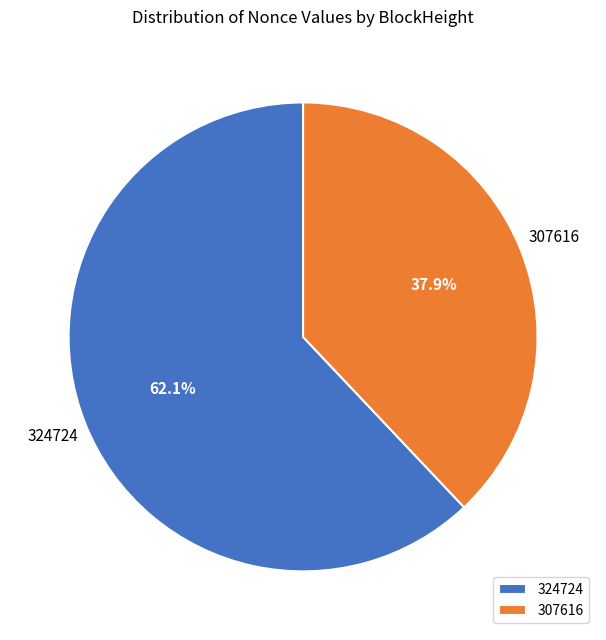

To the nearest percent, what is the combined percentage of 324724 and 307616?

100%